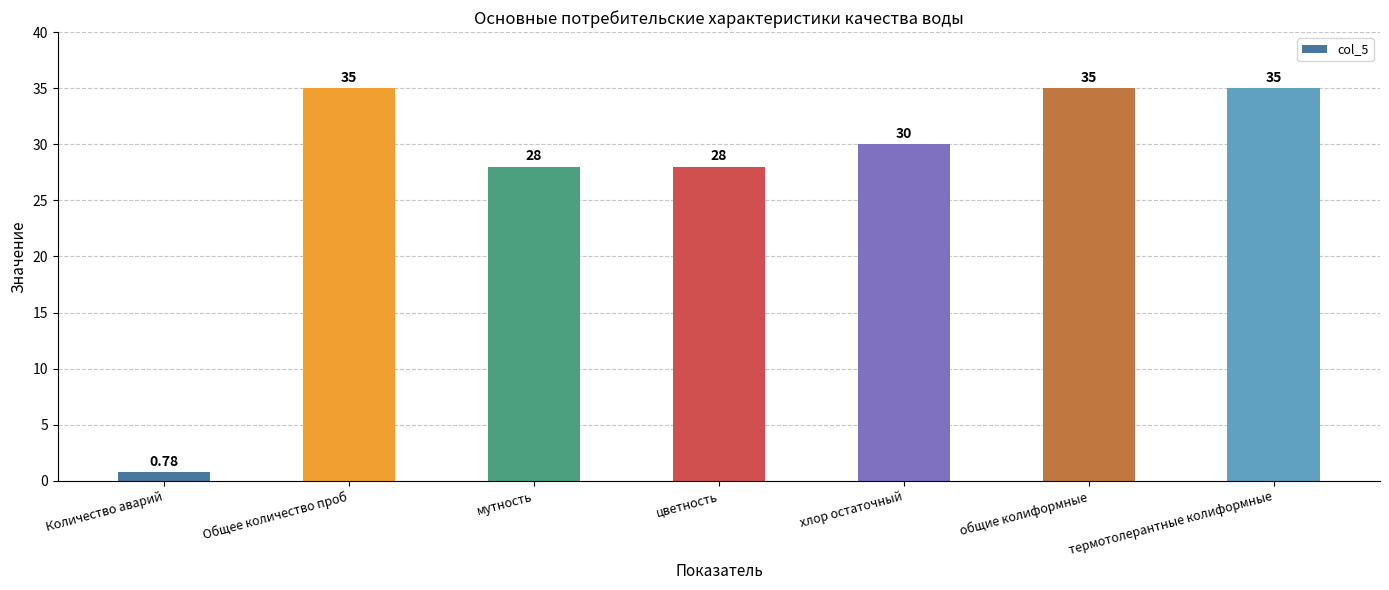

True or false: the data shows 8.9 at цветность.

False